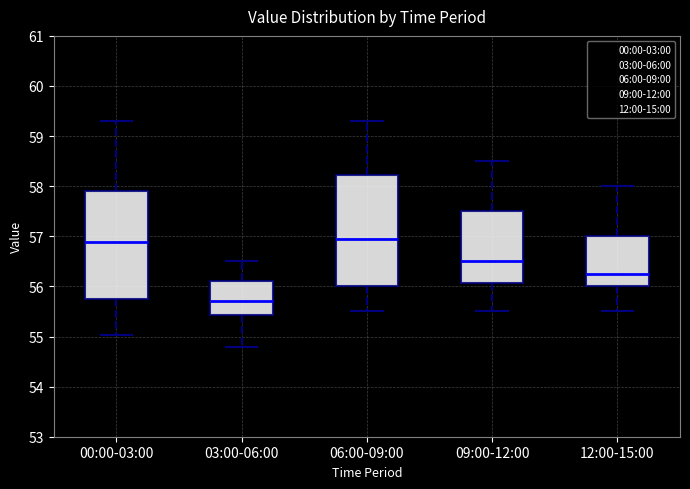

Where is the upper edge of the box for 03:00-06:00 on the y-axis? The values are not printed on the chart, so give them approximately, as read against the axis.

56.1